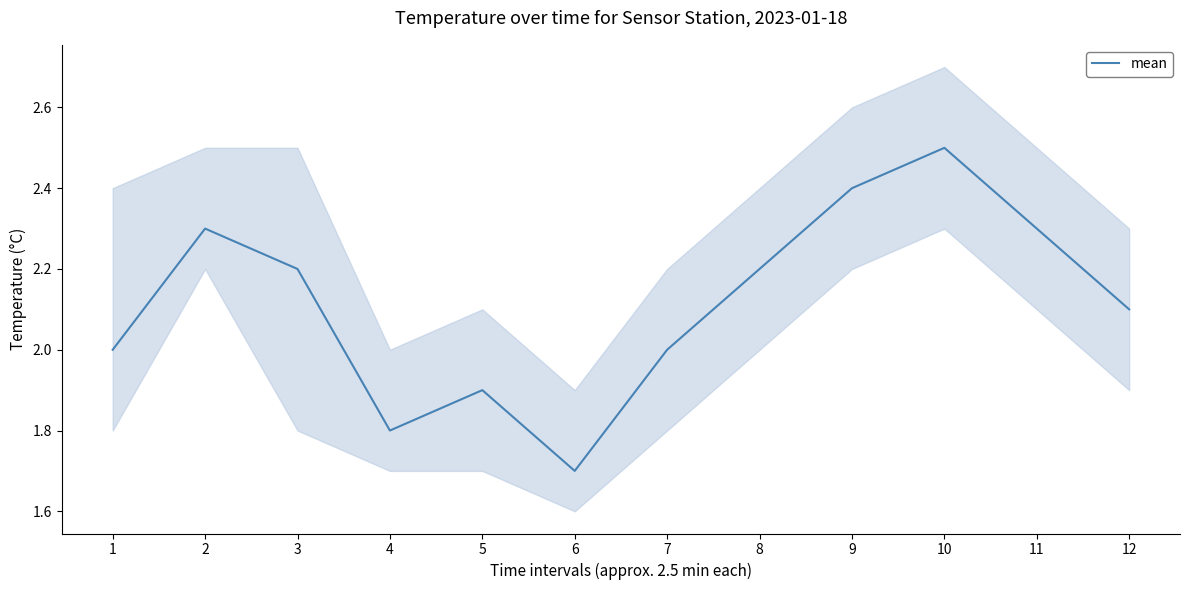

What is the difference between the values at 11 and 1?

0.3